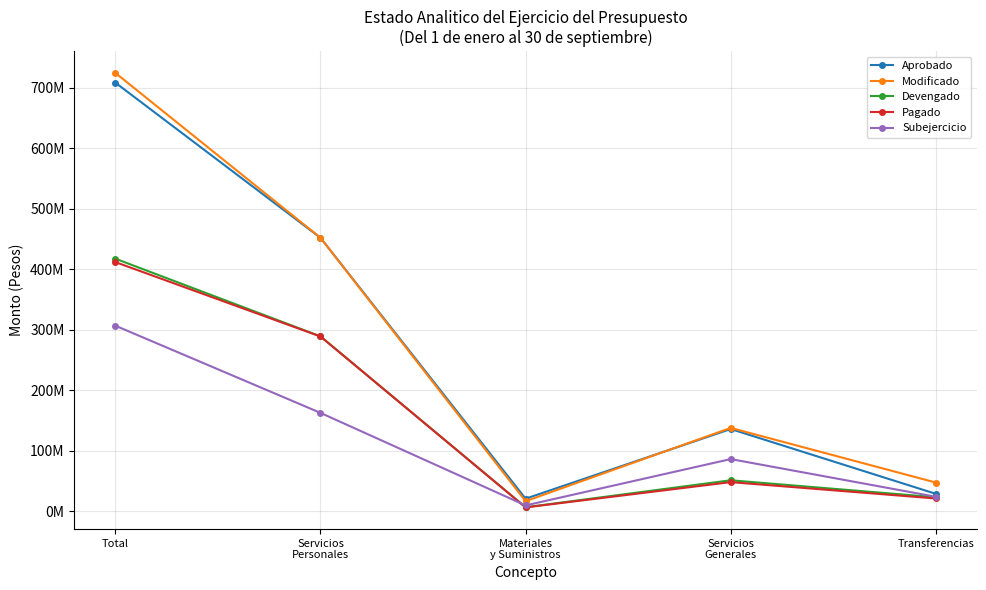

Which category has the lowest value in the Aprobado series?

Materiales
y Suministros